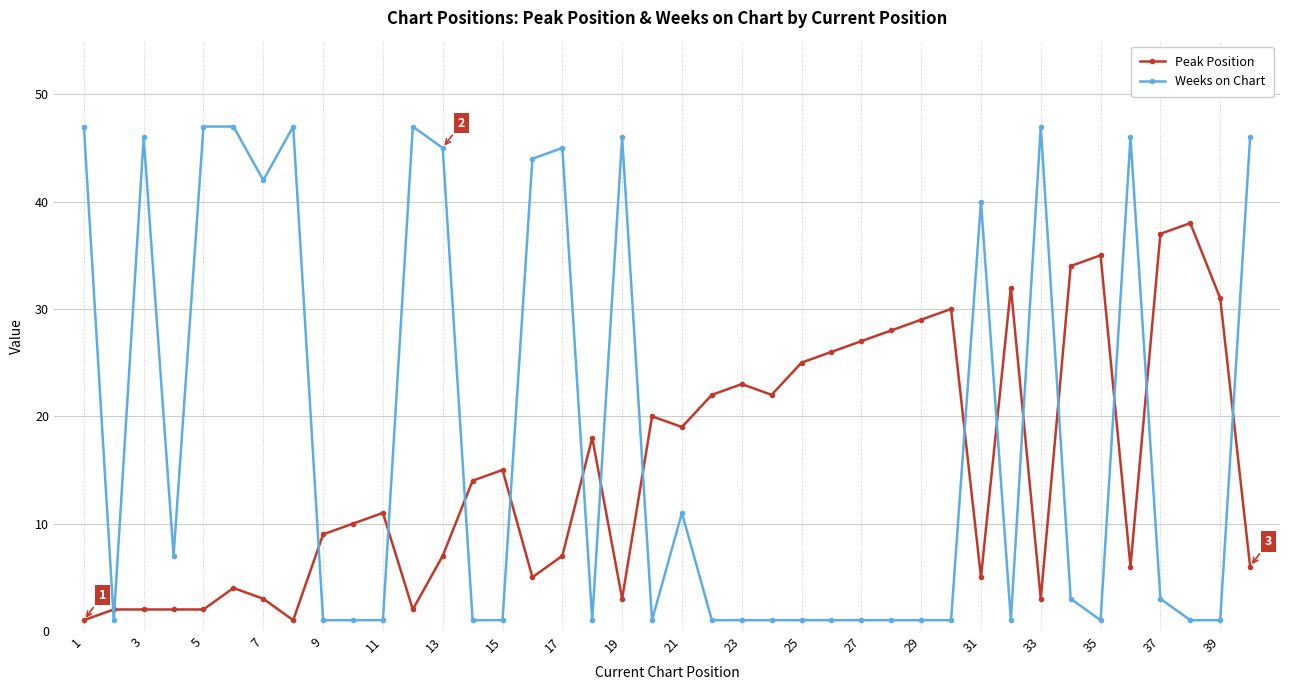

What is the difference between the maximum and minimum values in the Peak Position series?

37